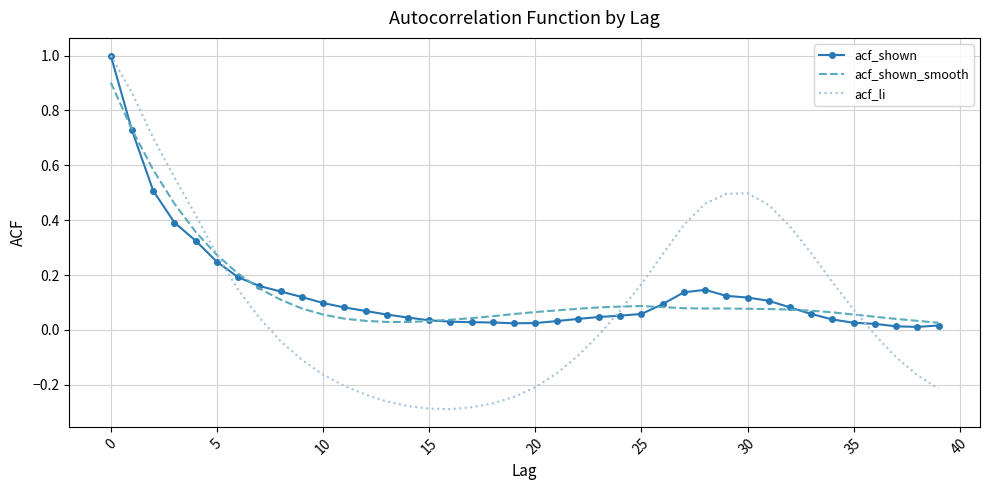

Which series has the widest spread of values?

acf_li